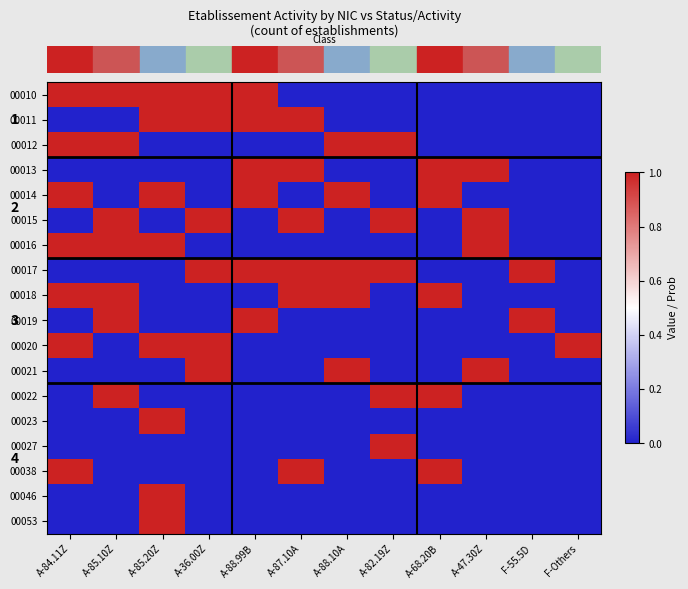

At which category does the chart reach its peak across all series?

A-84.11Z